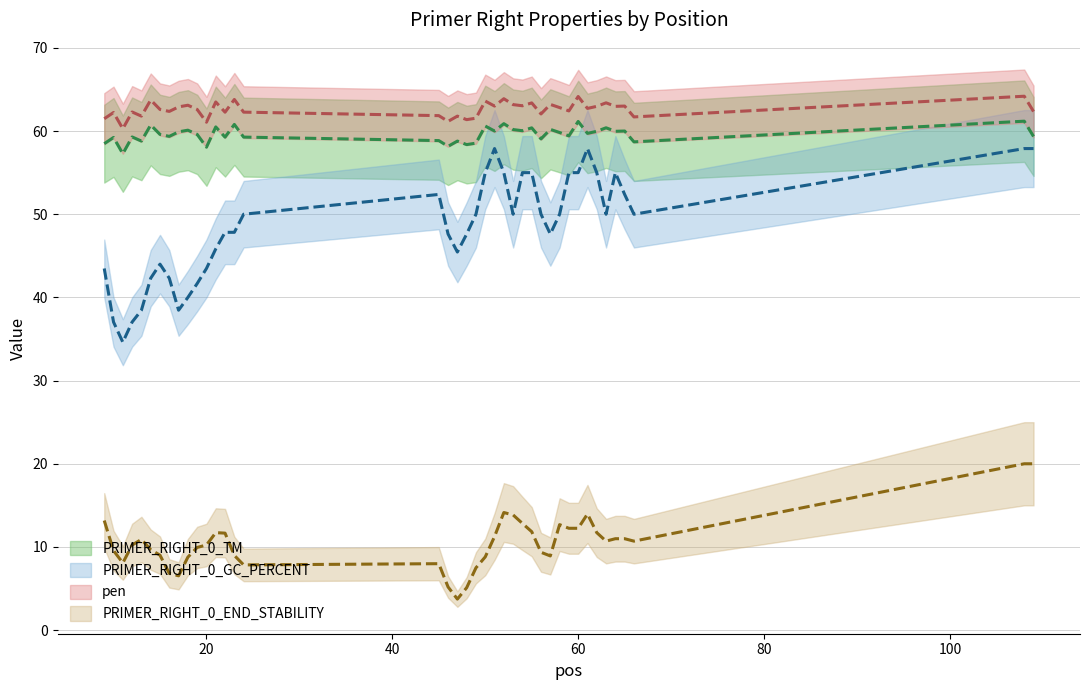

Where does the PRIMER_RIGHT_0_GC_PERCENT series first go above 50?

45